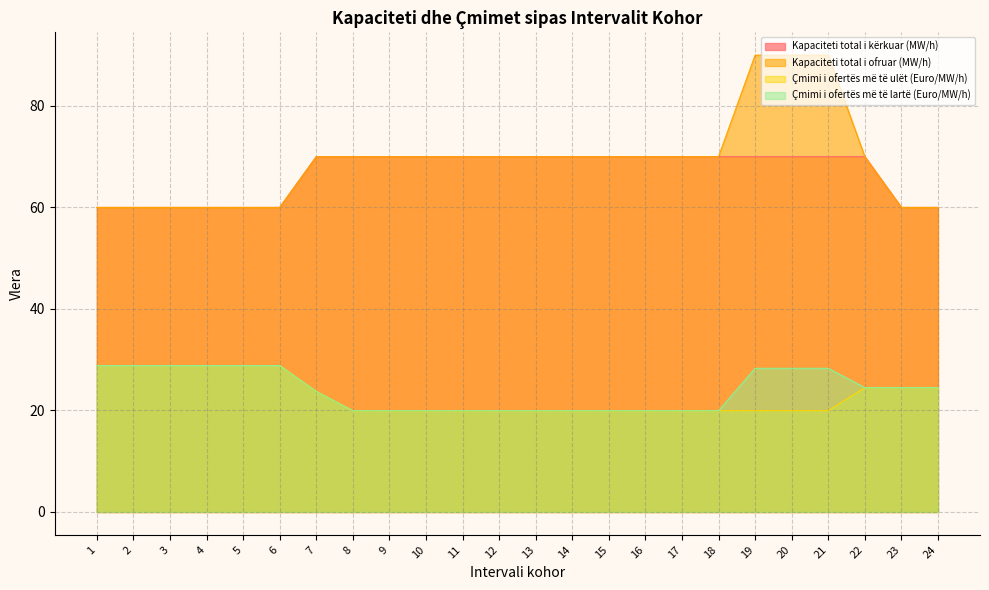

What are all the series names shown in the legend?

Kapaciteti total i kërkuar (MW/h), Kapaciteti total i ofruar (MW/h), Çmimi i ofertës më të ulët (Euro/MW/h), Çmimi i ofertës më të lartë (Euro/MW/h)